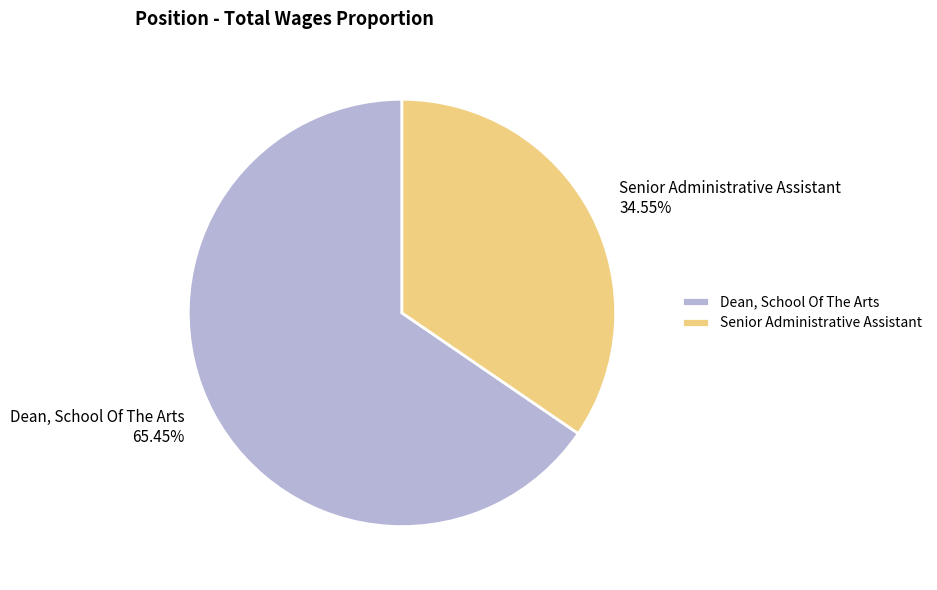

Count the number of slices in the pie.

2